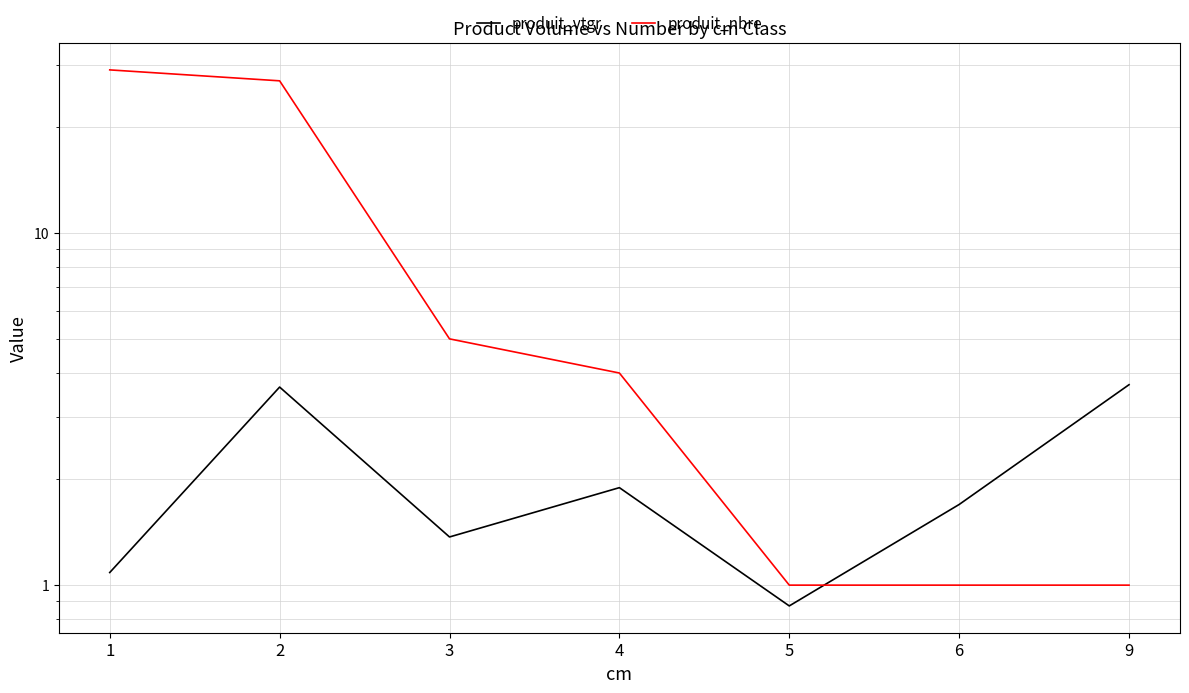

Is it true that produit_nbre equals 5.0 at 3?

True